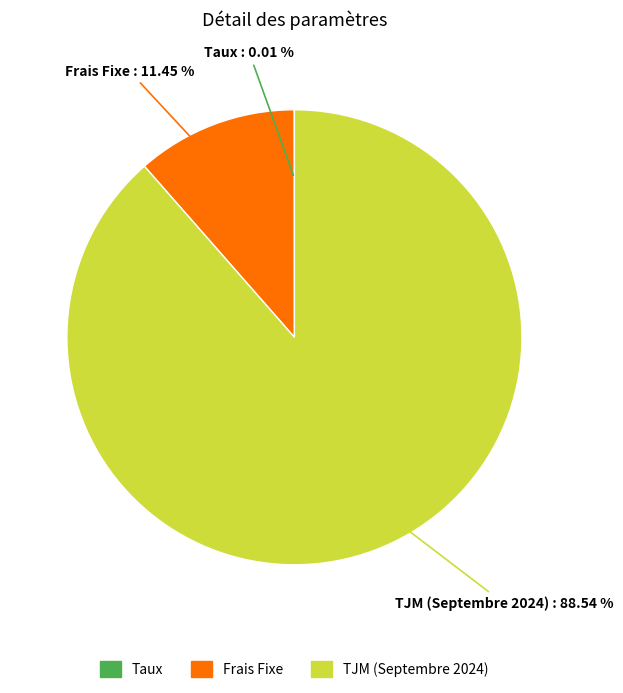

Which has a higher value, TJM (Septembre 2024) or Frais Fixe?

TJM (Septembre 2024)